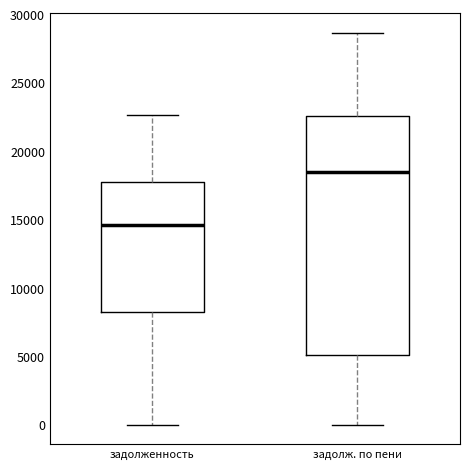

Reading left to right, read every box against the y-axis: the position of its median line, the range the box covers, and the ends of its whiskers. The values are not printed on the chart, so give them approximately, as read against the axis.

задолженность: median 14500, box 8500 to 17500, whiskers 0 to 22500
задолж. по пени: median 18500, box 5000 to 22500, whiskers 0 to 28500